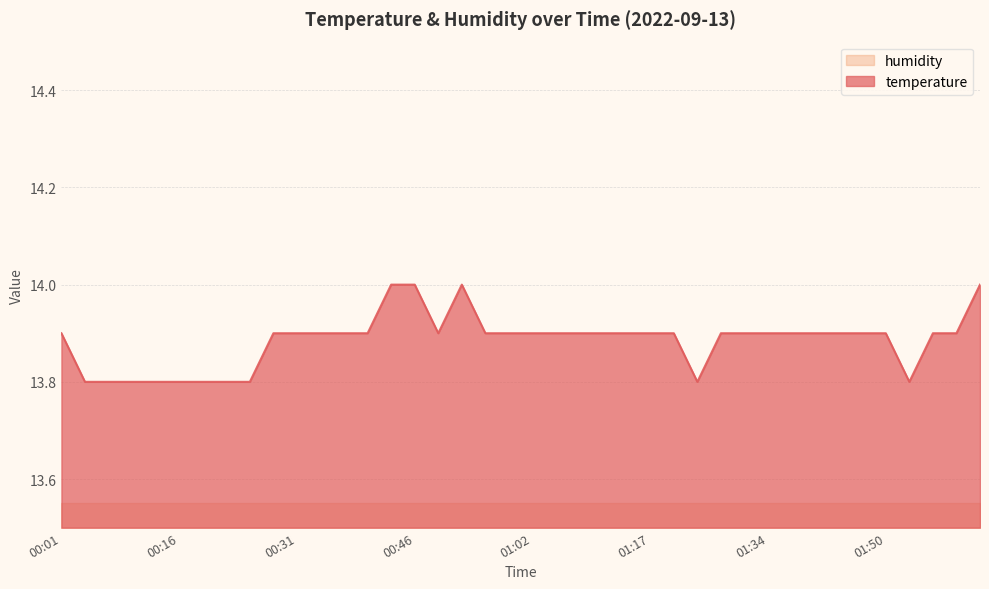

Which category has the lowest value across all series?

00:04